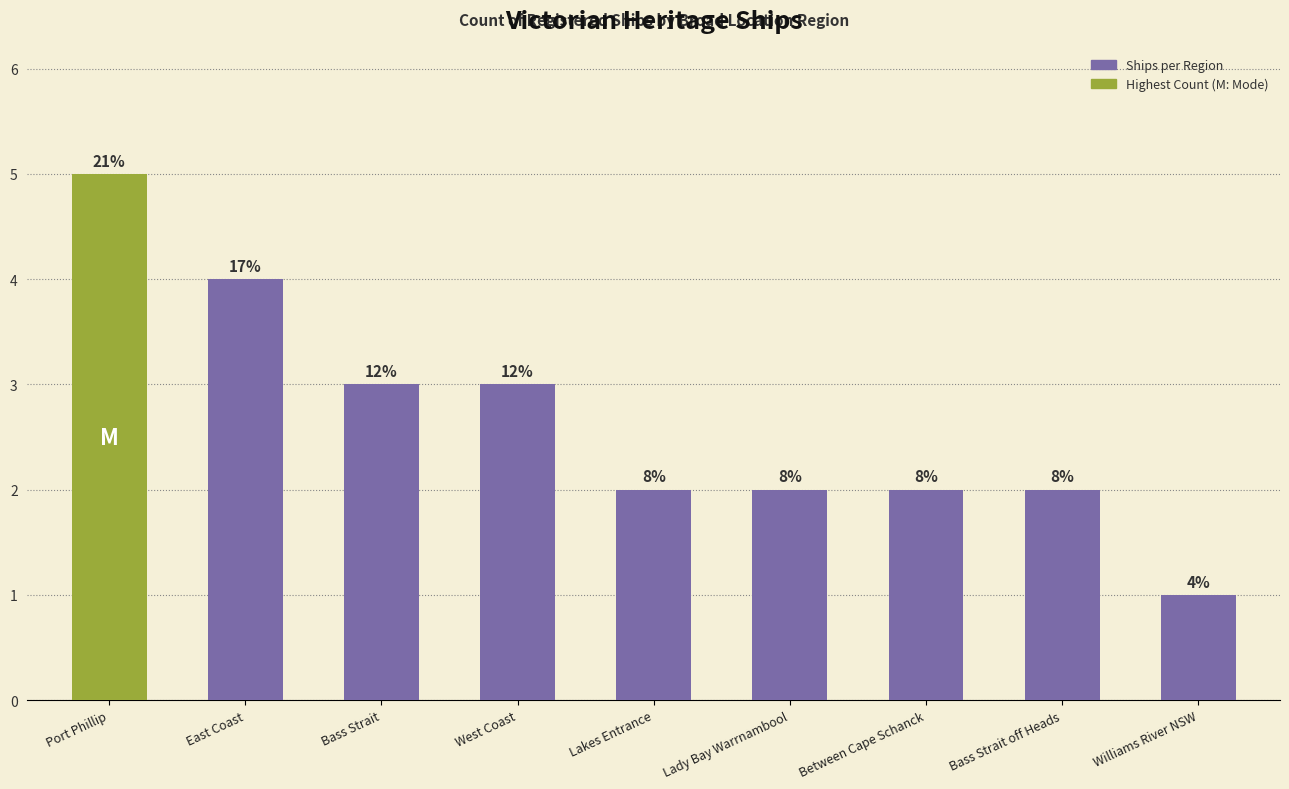

Rank the categories by value from highest to lowest.

Port Phillip, East Coast, Bass Strait, West Coast, Lakes Entrance, Lady Bay Warrnambool, Between Cape Schanck, Bass Strait off Heads, Williams River NSW